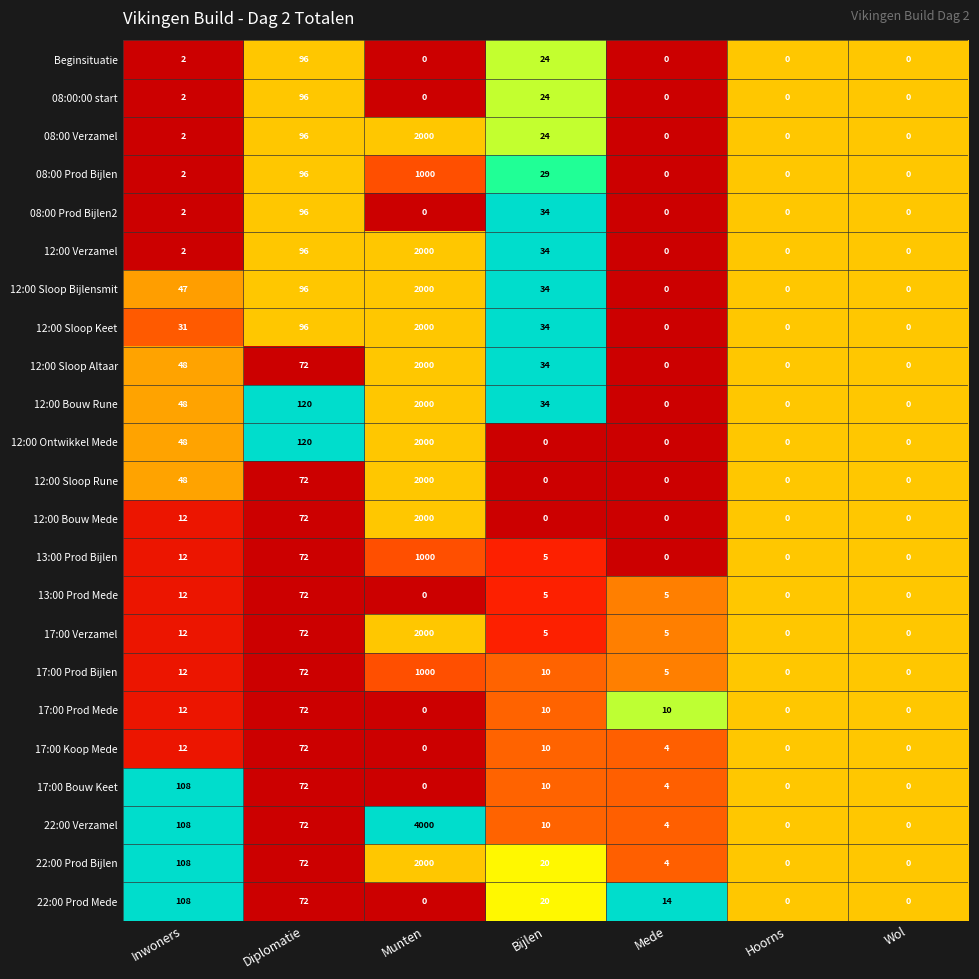

True or false: 17:00 Koop Mede has a value of 0 at Wol.

True